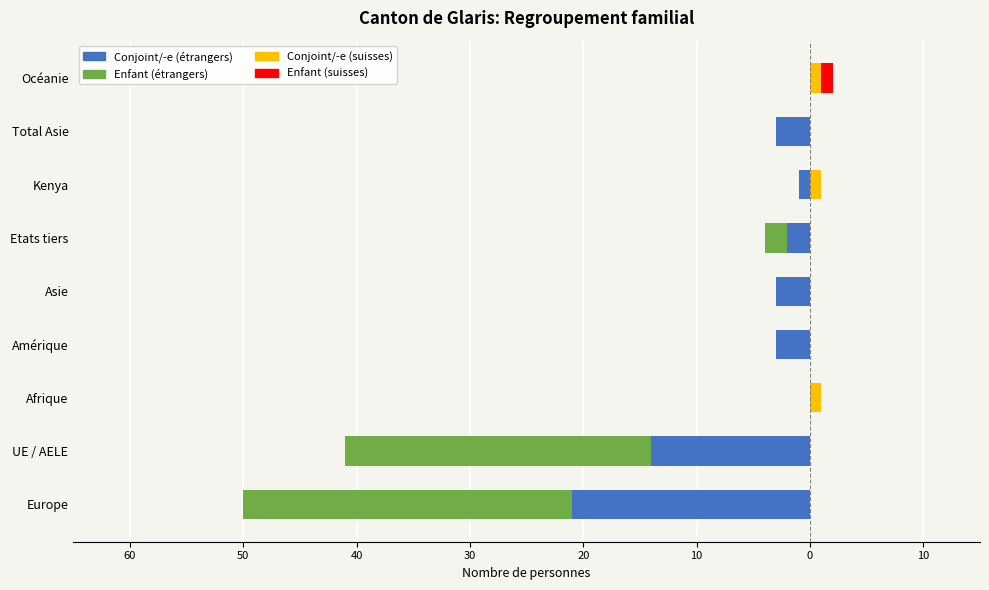

Count the Enfant (suisses) values in the range 0 to 1.

9